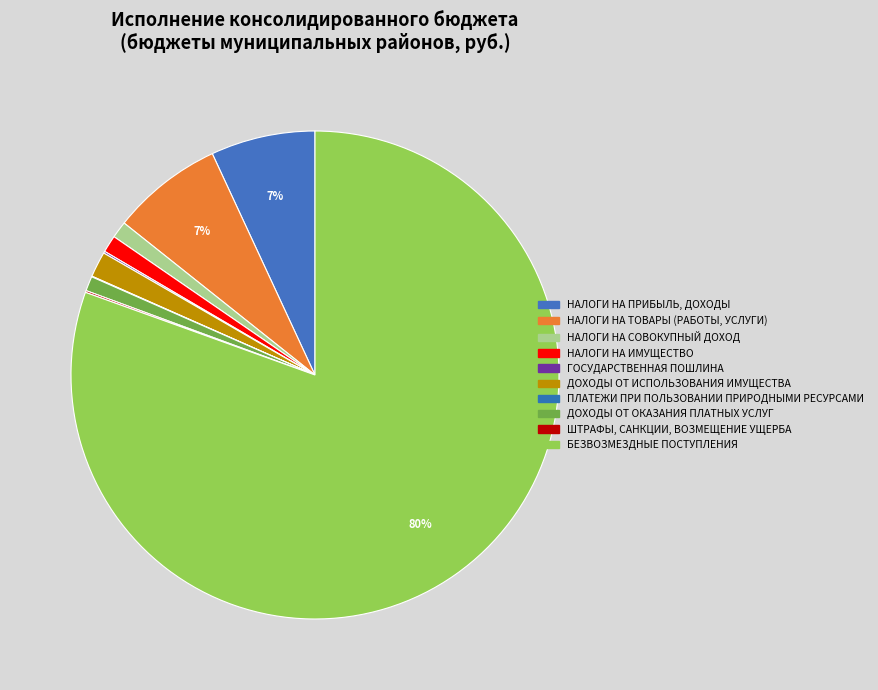

What percentage is the ДОХОДЫ ОТ ОКАЗАНИЯ ПЛАТНЫХ УСЛУГ slice, to the nearest percent?

1%